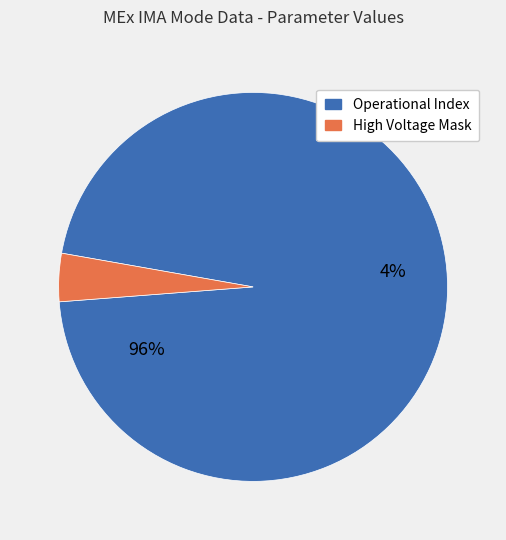

To the nearest percent, what portion does Operational Index represent?

96%